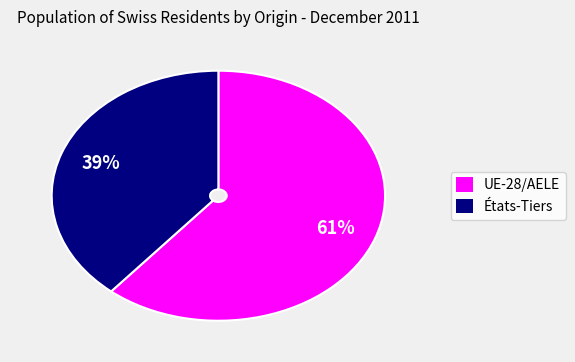

How many slices are in this pie chart?

2